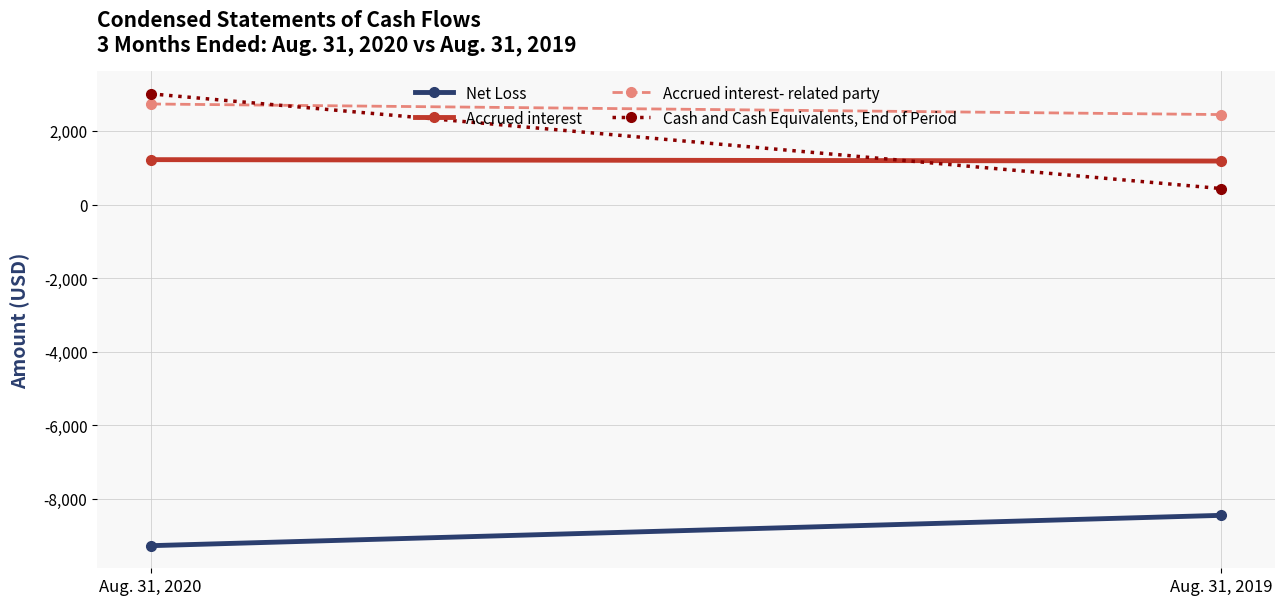

At which category is the sum across all series the highest?

Aug. 31, 2020